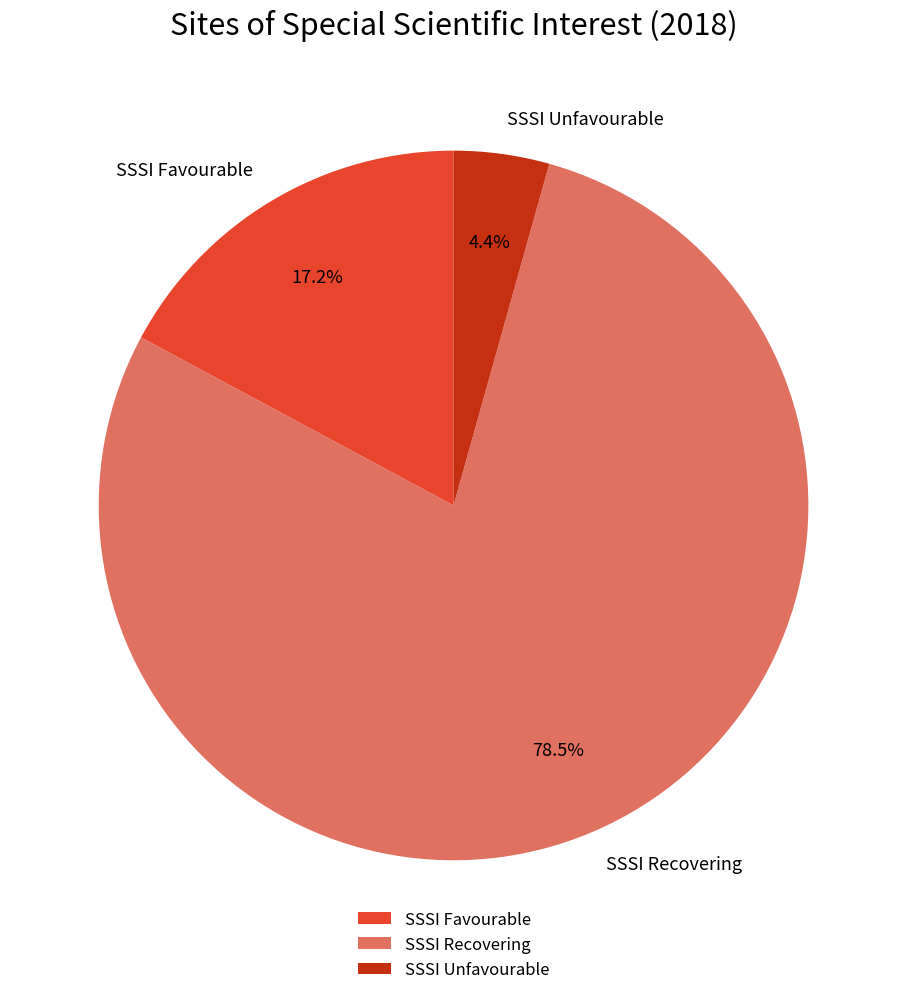

What is the smallest slice in the pie chart?

SSSI Unfavourable